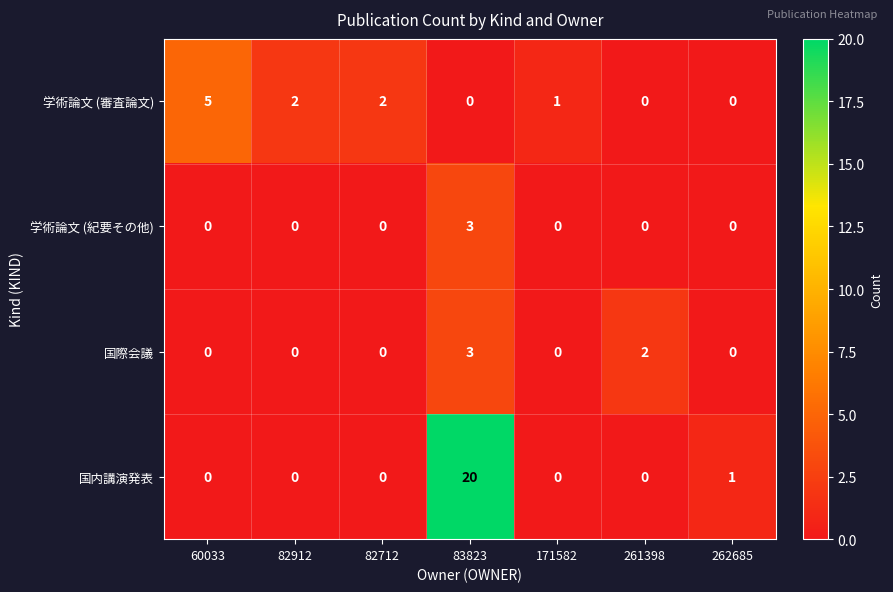

Reading right to left, list all the values displayed in this chart.

学術論文 (審査論文): 262685=0	261398=0	171582=1	83823=0	82712=2	82912=2	60033=5
学術論文 (紀要その他): 262685=0	261398=0	171582=0	83823=3	82712=0	82912=0	60033=0
国際会議: 262685=0	261398=2	171582=0	83823=3	82712=0	82912=0	60033=0
国内講演発表: 262685=1	261398=0	171582=0	83823=20	82712=0	82912=0	60033=0